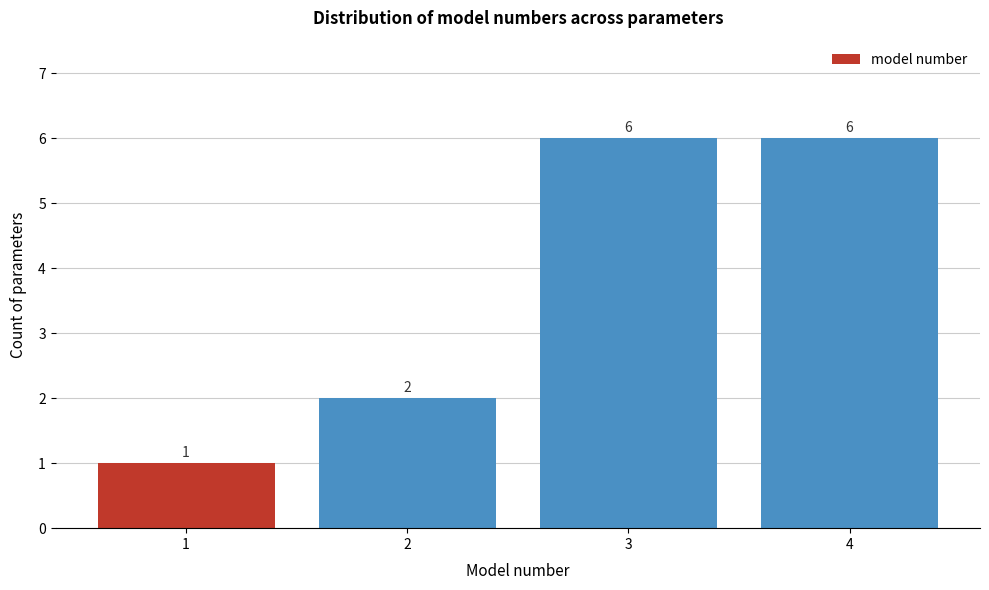

Reading left to right, transcribe this chart: for each bar, give the range it covers on the x-axis and its height.

0.5 to 1.5: 1
1.5 to 2.5: 2
2.5 to 3.5: 6
3.5 to 4.5: 6